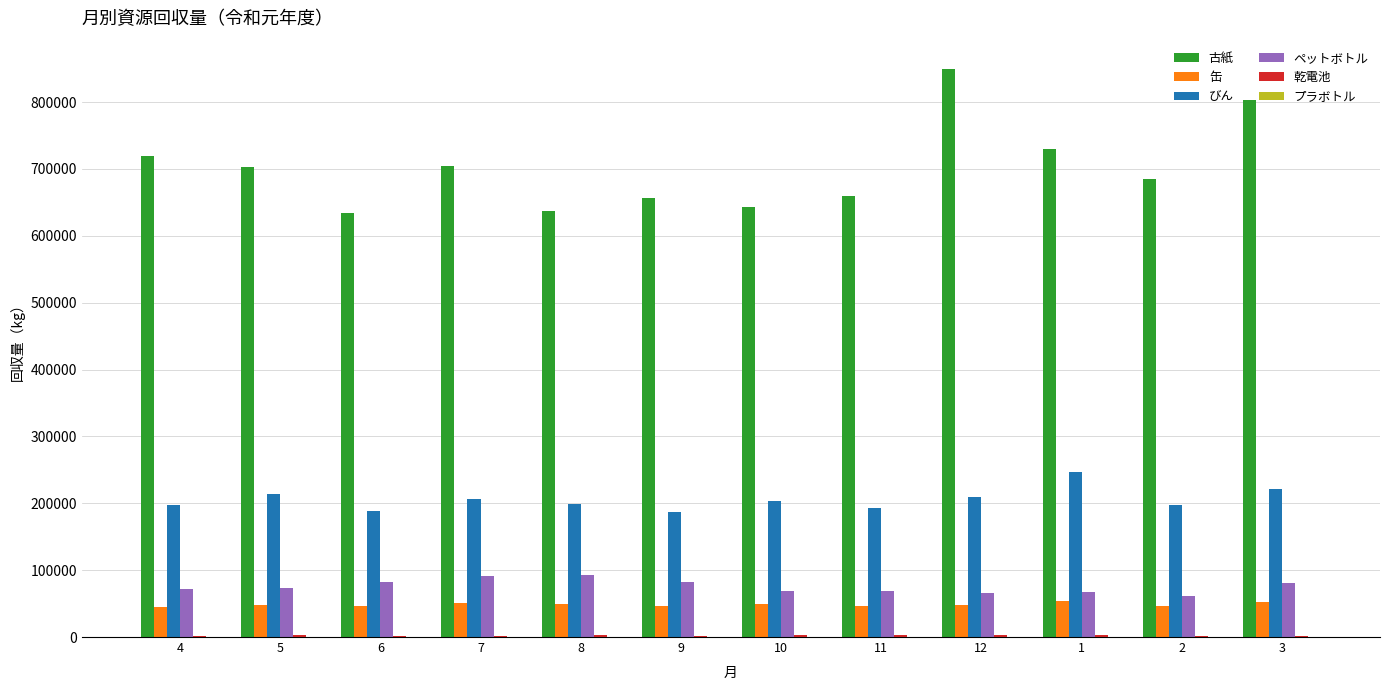

What is the maximum value shown in the chart?

849360.0